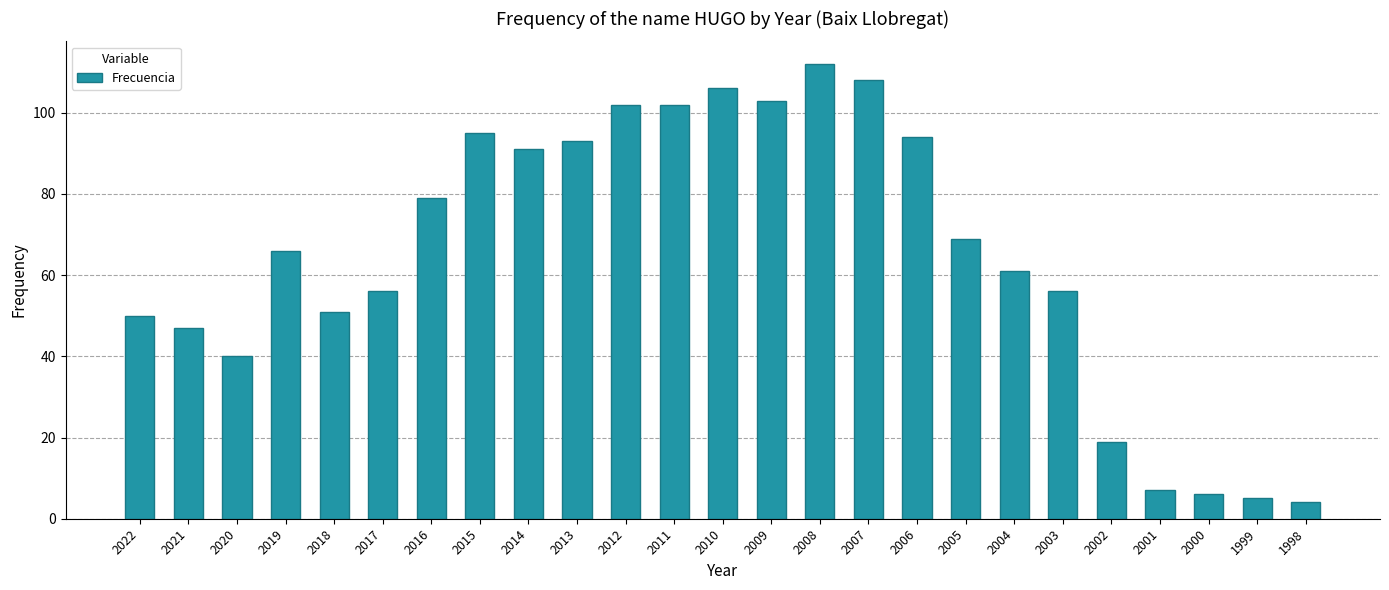

Reading left to right, what are all the values shown in this chart?

2022=50	2021=47	2020=40	2019=66	2018=51	2017=56	2016=79	2015=95	2014=91	2013=93	2012=102	2011=102	2010=106	2009=103	2008=112	2007=108	2006=94	2005=69	2004=61	2003=56	2002=19	2001=7	2000=6	1999=5	1998=4